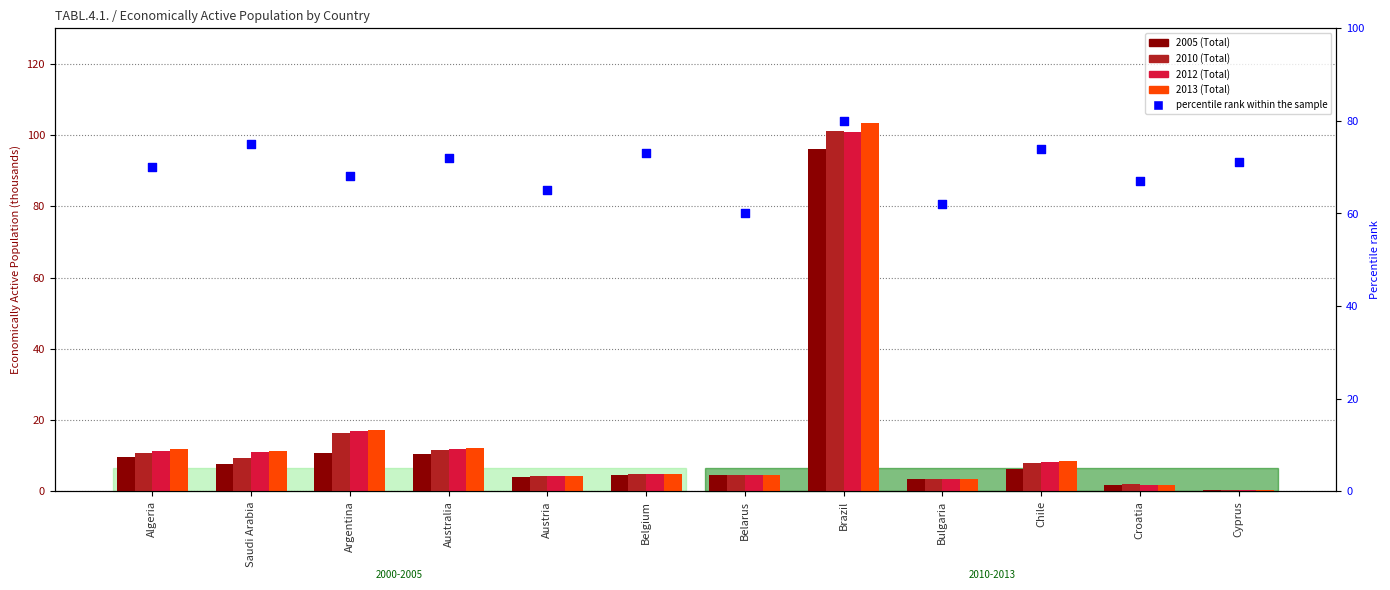

What are all the series names shown in the legend?

2005 (Total), 2010 (Total), 2012 (Total), 2013 (Total), percentile rank within the sample